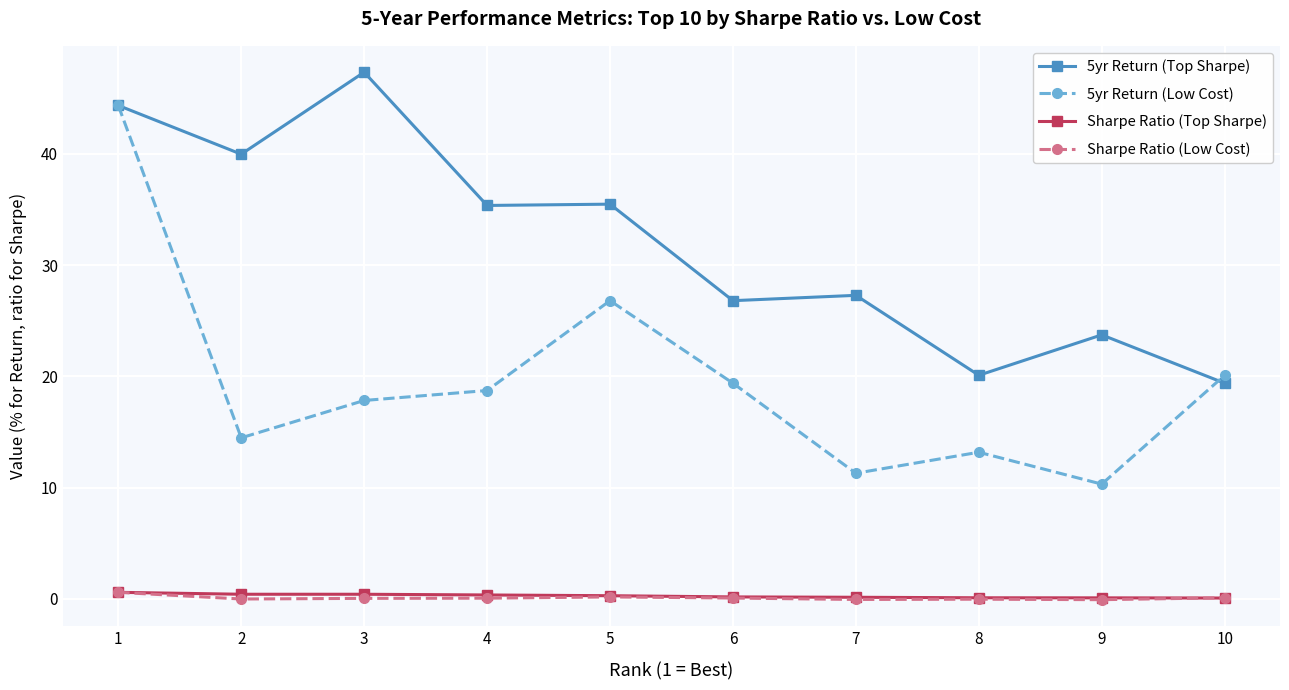

What is the difference between the second highest and minimum values in the Sharpe Ratio (Low Cost) series?

0.2